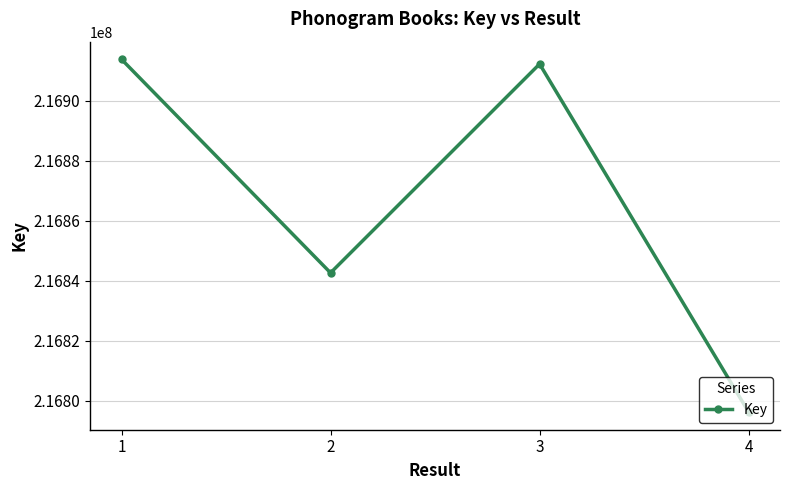

True or false: there are more than 1 points higher than both neighbors.

False